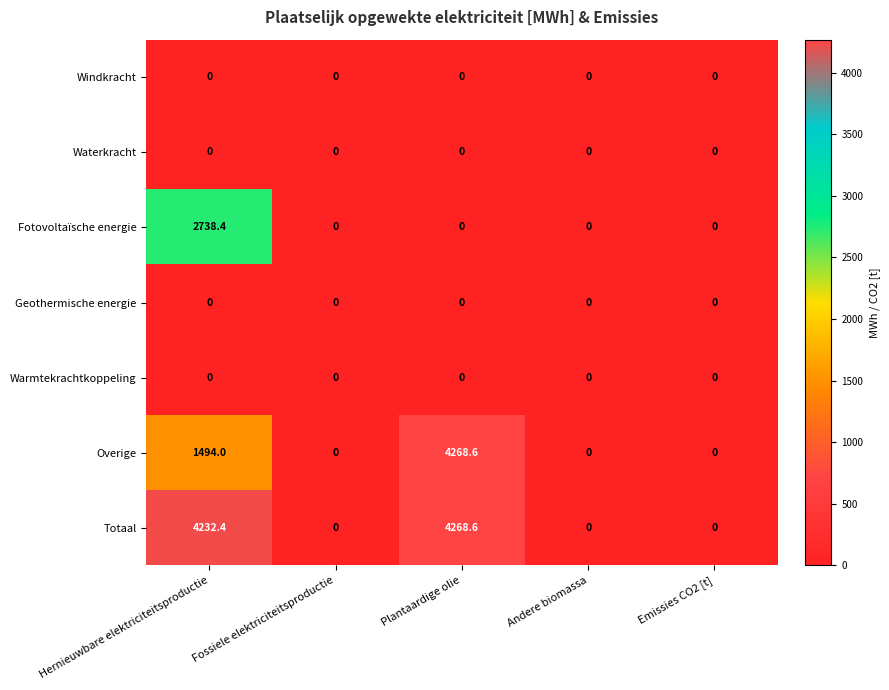

The Fotovoltaïsche energie series shows 0.0 at Fossiele elektriciteitsproductie. True or false?

True